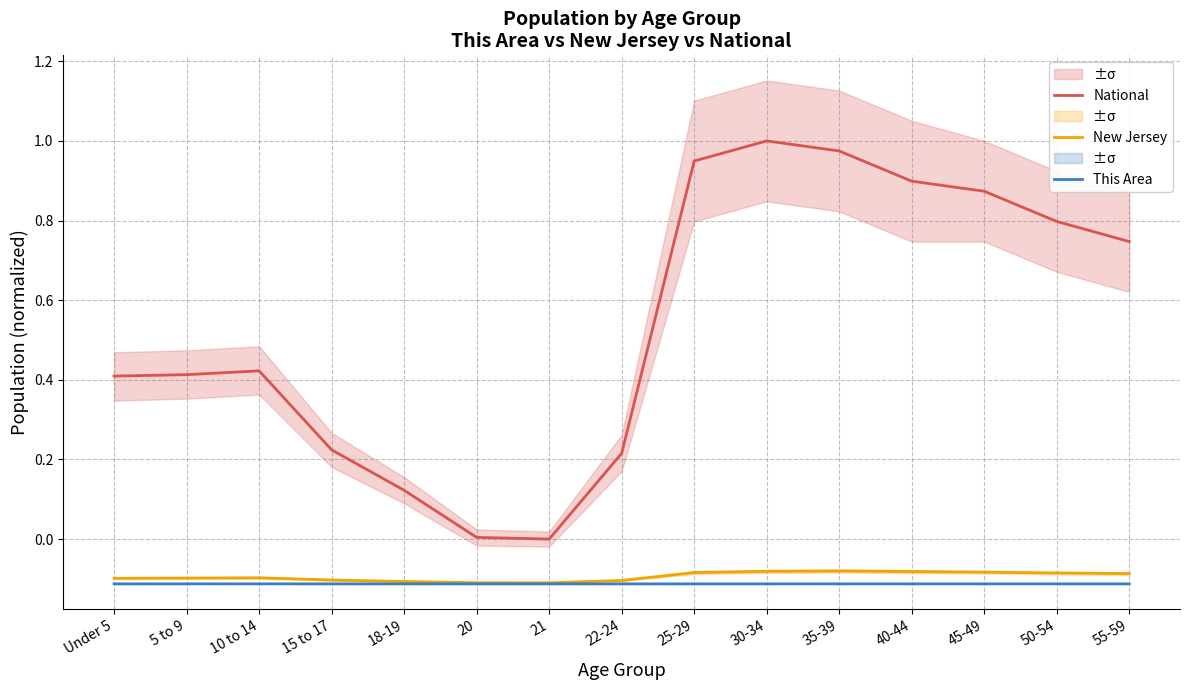

What is the value of the National point at the 13th from the left?

0.9